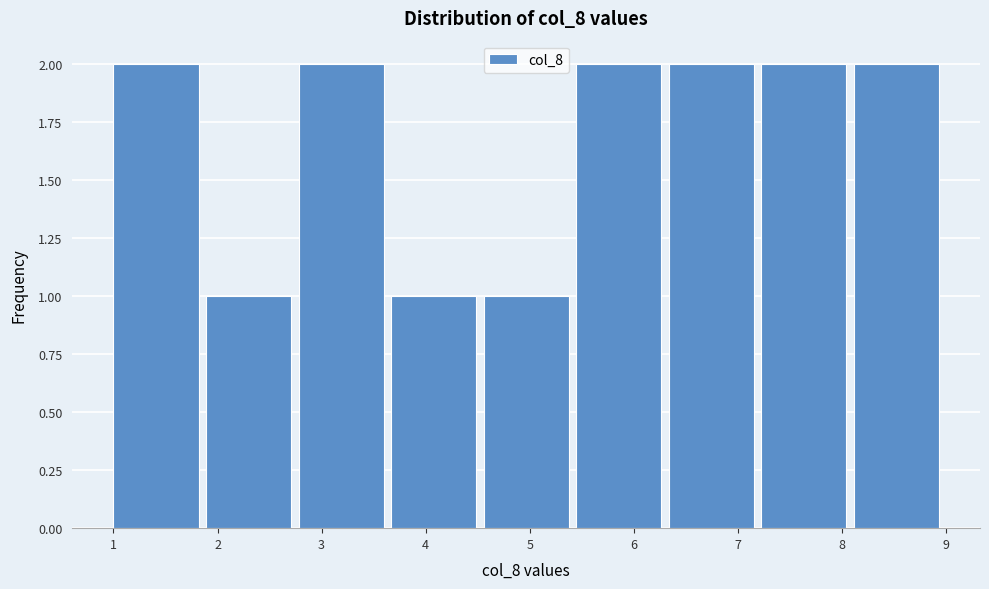

Reading left to right, list every bar in this chart as the range it spans on the x-axis followed by its height. Neither the bar edges nor the heights are printed on the chart, so give them approximately, as read against the axes.

1.0 to 1.9: 2
1.9 to 2.8: 1
2.8 to 3.7: 2
3.7 to 4.6: 1
4.6 to 5.4: 1
5.4 to 6.3: 2
6.3 to 7.2: 2
7.2 to 8.1: 2
8.1 to 9.0: 2